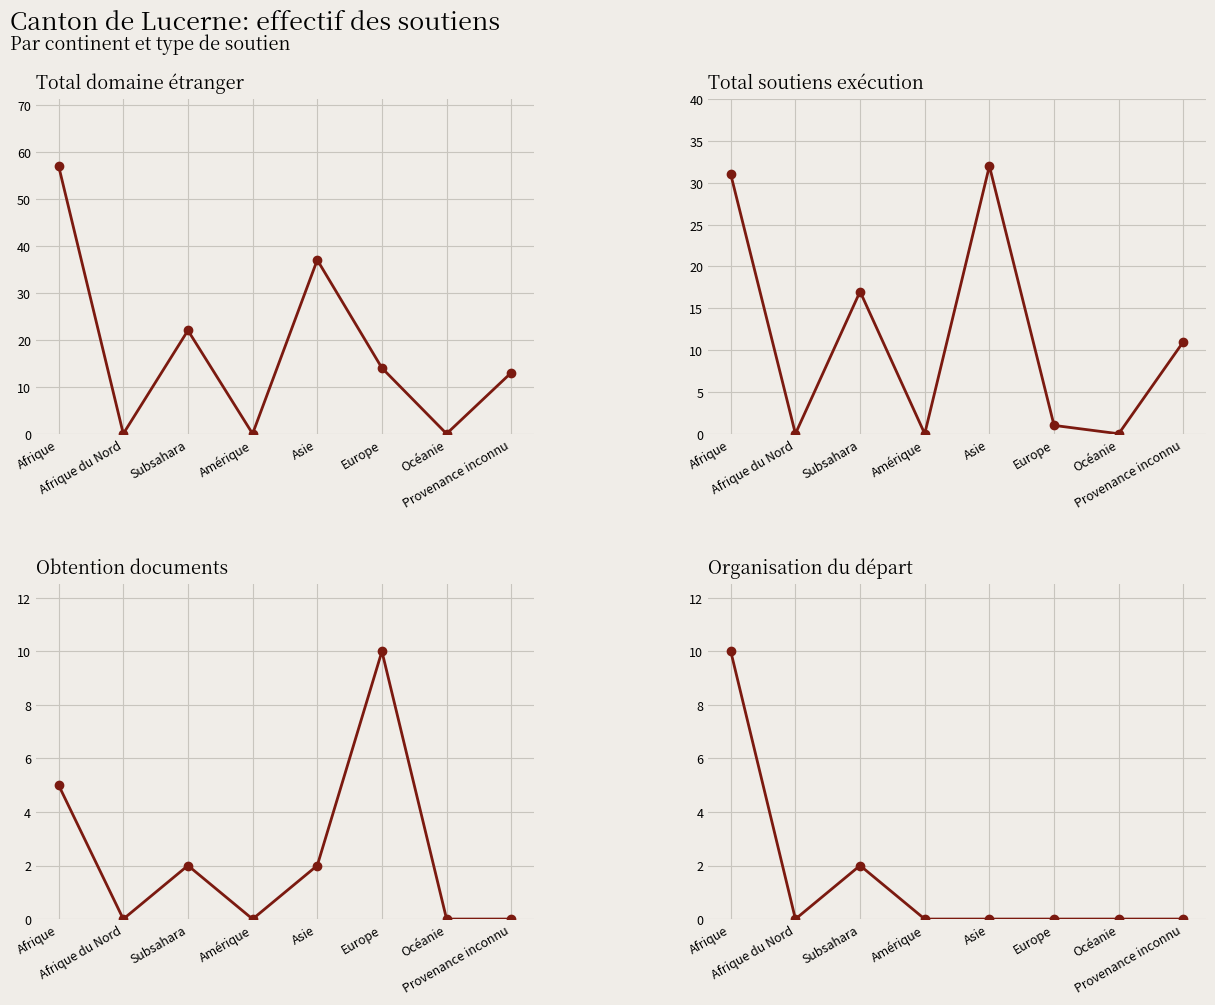

The Total soutiens exécution series shows 17 at Subsahara. True or false?

True